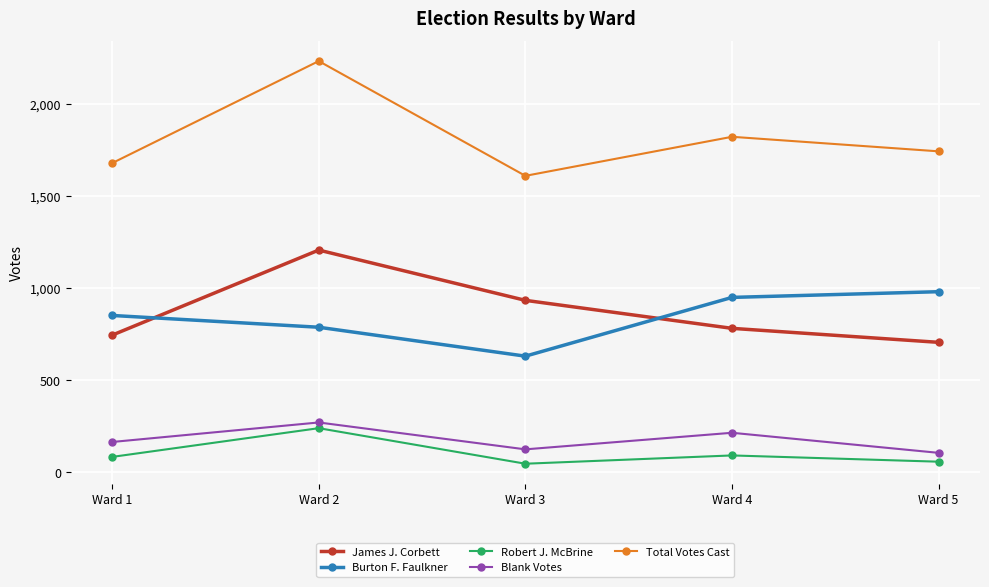

At which label does Total Votes Cast reach its peak?

Ward 2